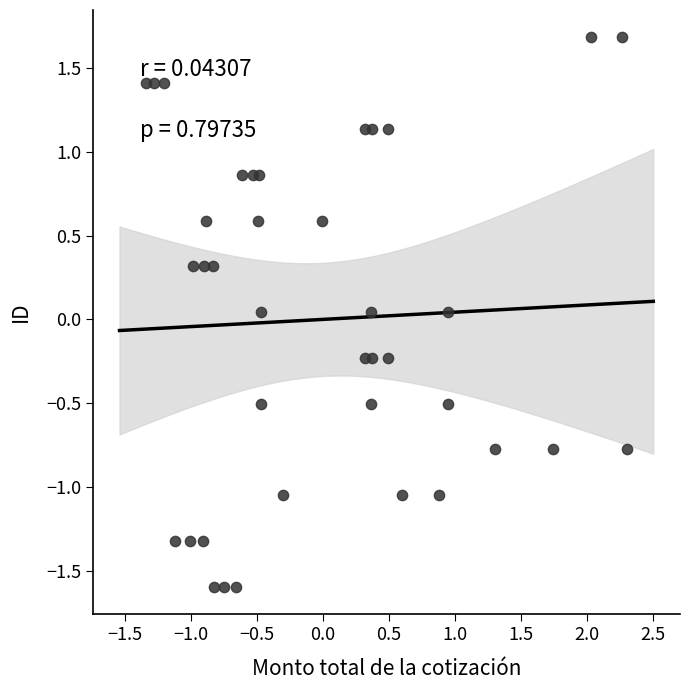

What is the range of Y values (max minus min)?

3.3